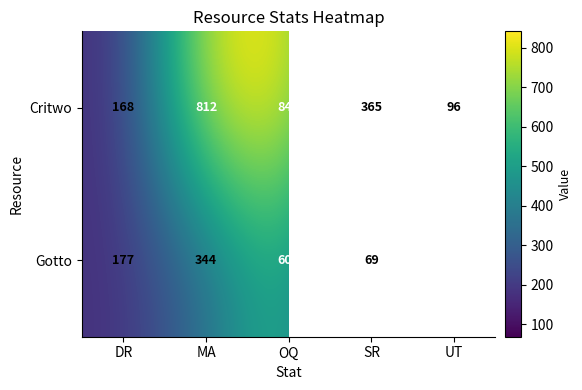

Rank the series at SR from lowest to highest value.

Gotto, Critwo